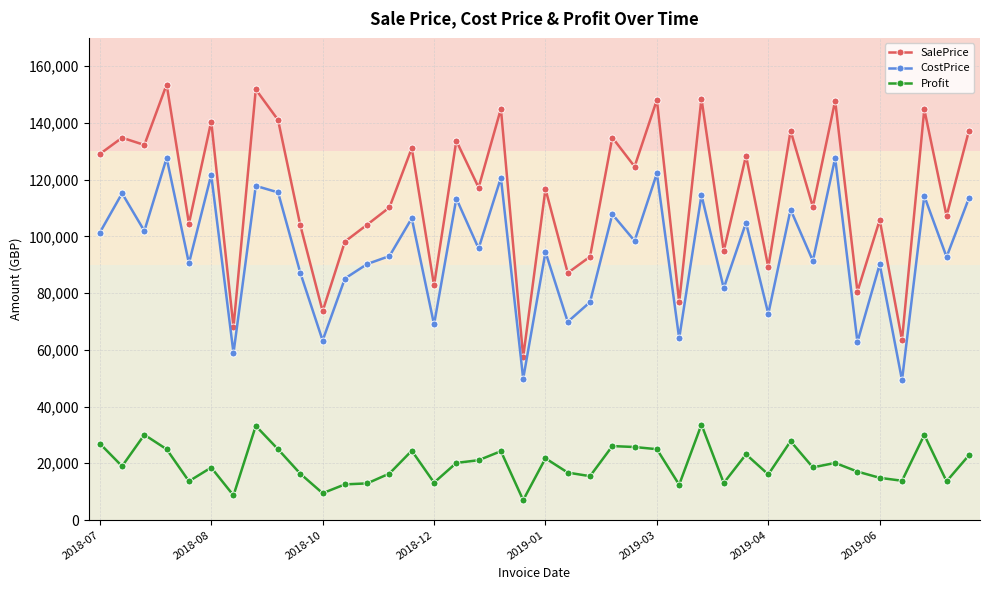

Which series has the widest spread of values?

SalePrice